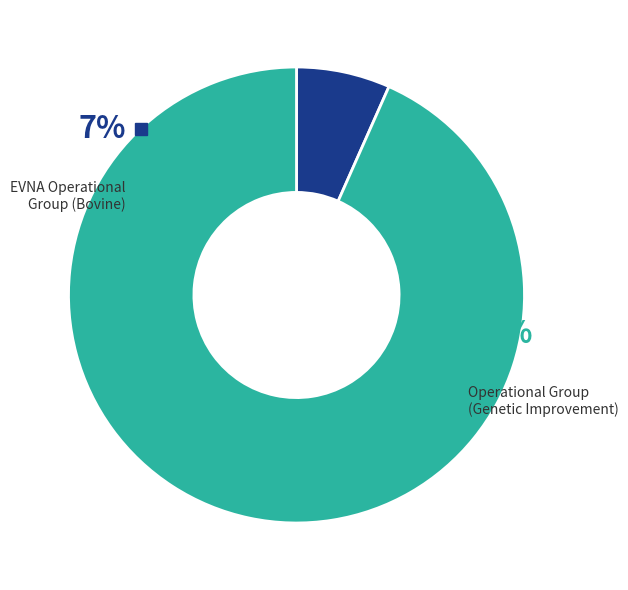

What percentage do EVNA Operational Group: Economic improvement and Operational Group: Genetic improvement together represent?

100.0%